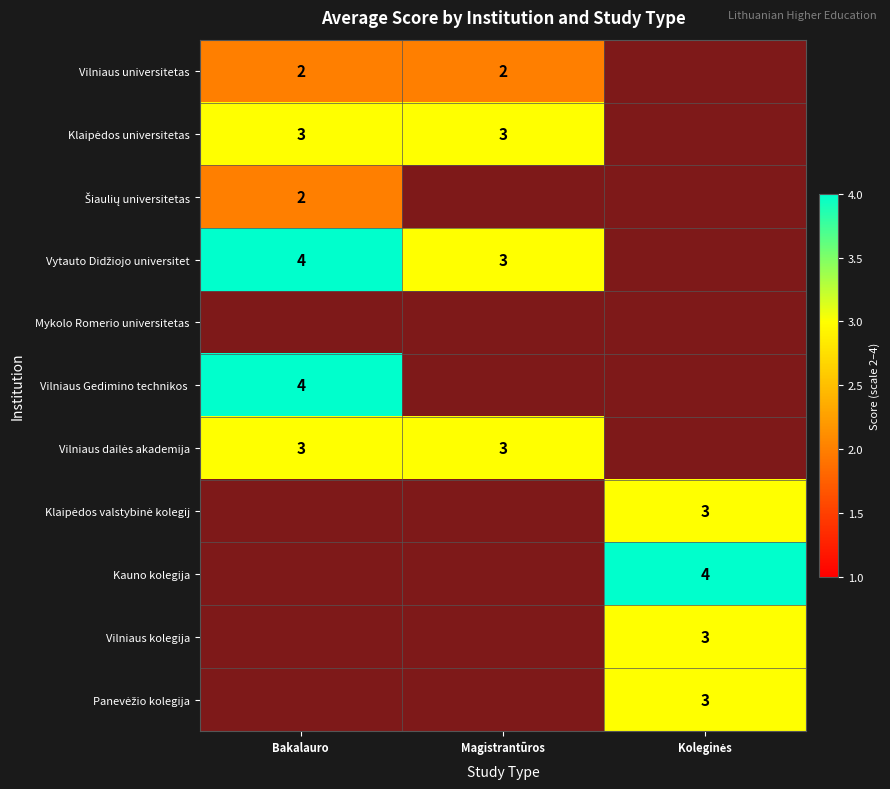

Is the value of Vilniaus kolegija at Koleginės greater than the value of Kauno kolegija at Koleginės?

No